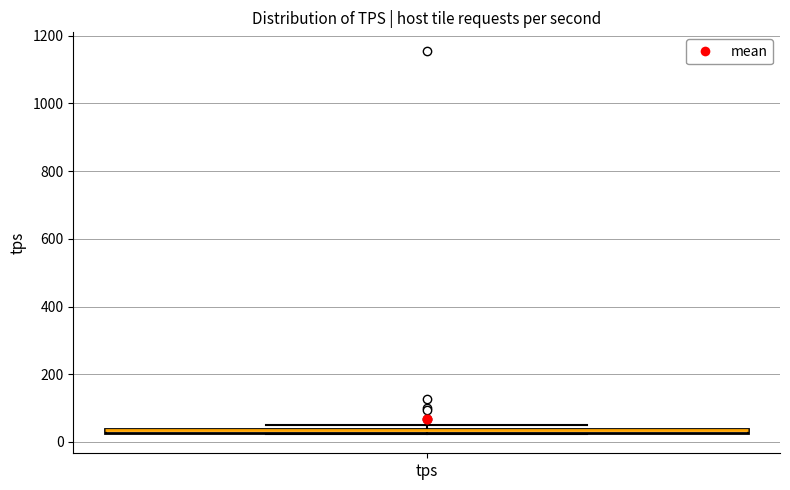

Where is the lower edge of the box for tps on the y-axis? The values are not printed on the chart, so give them approximately, as read against the axis.

20